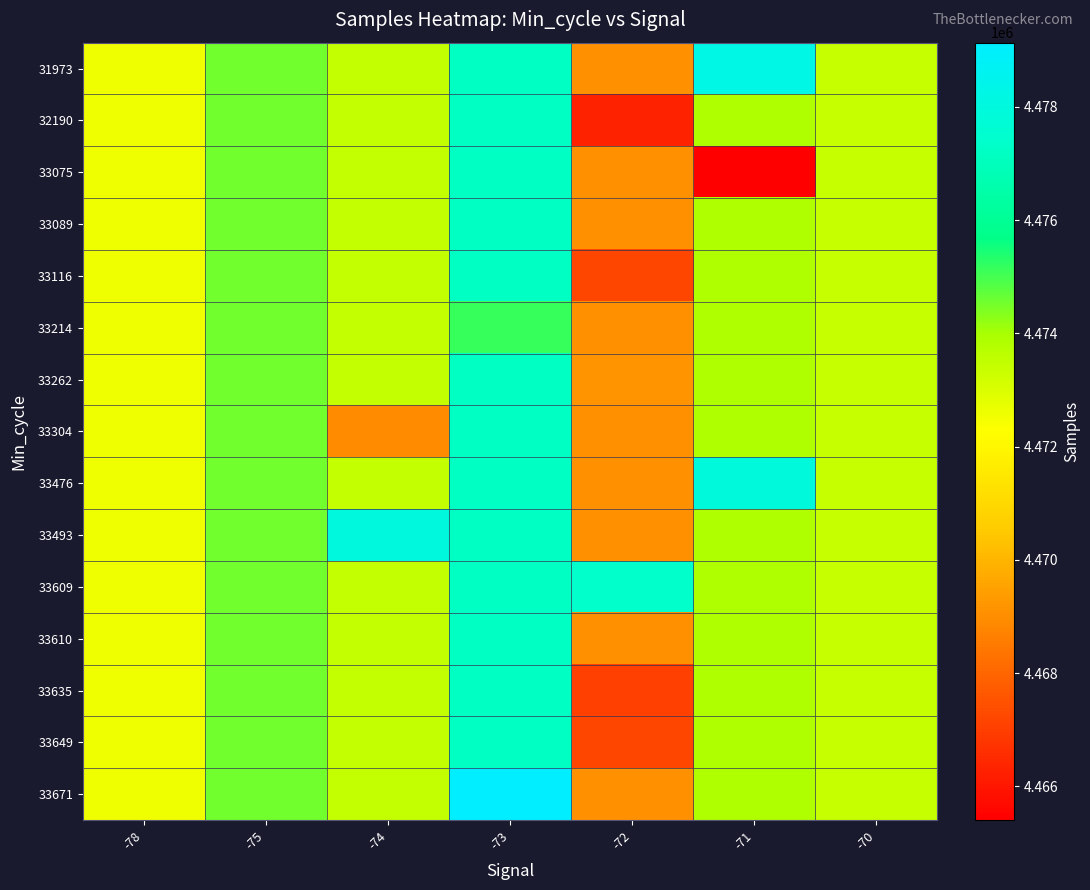

What is the spread (max minus min) of values at -72?

11075.0